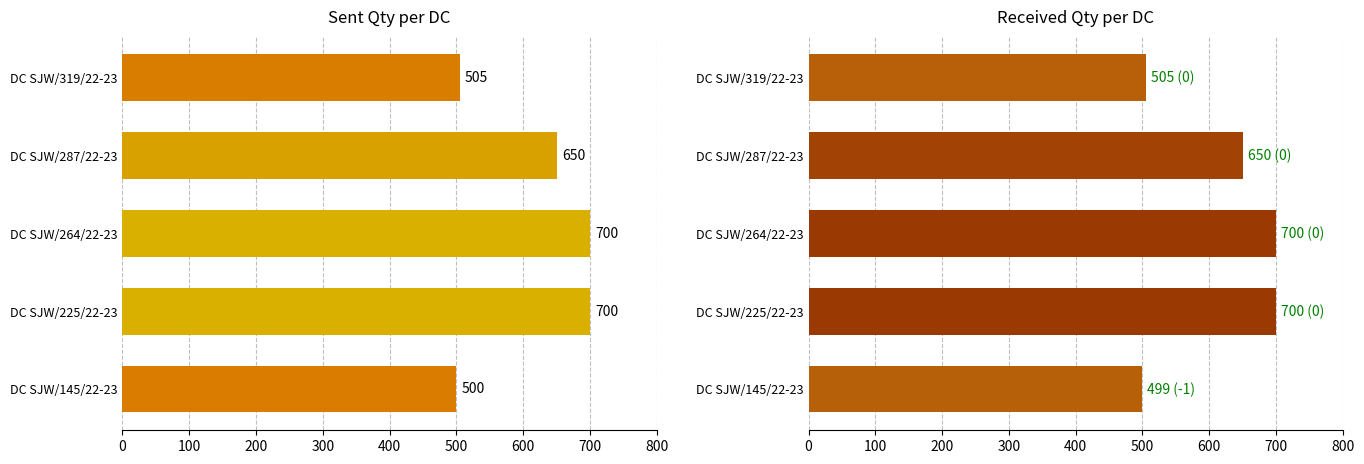

The value of Sent Qty at DC SJW/264/22-23 is 235. True or false?

False